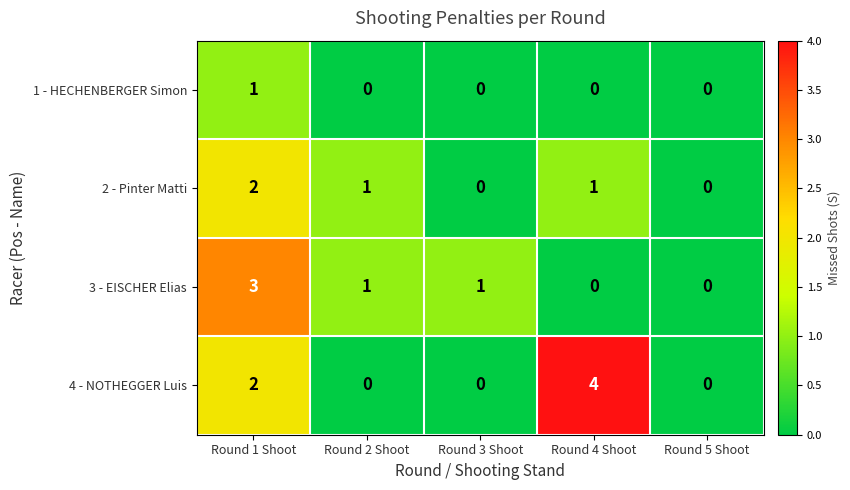

List the series in order of their peak value, highest first.

4 - NOTHEGGER Luis, 3 - EISCHER Elias, 2 - Pinter Matti, 1 - HECHENBERGER Simon